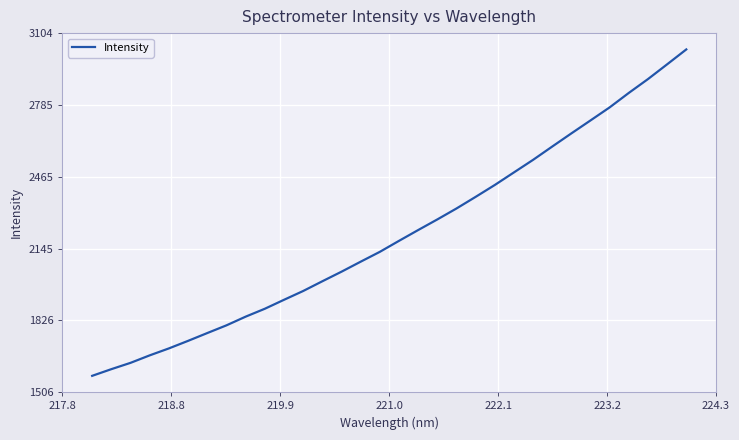

Count the number of values greater than 2179.

16